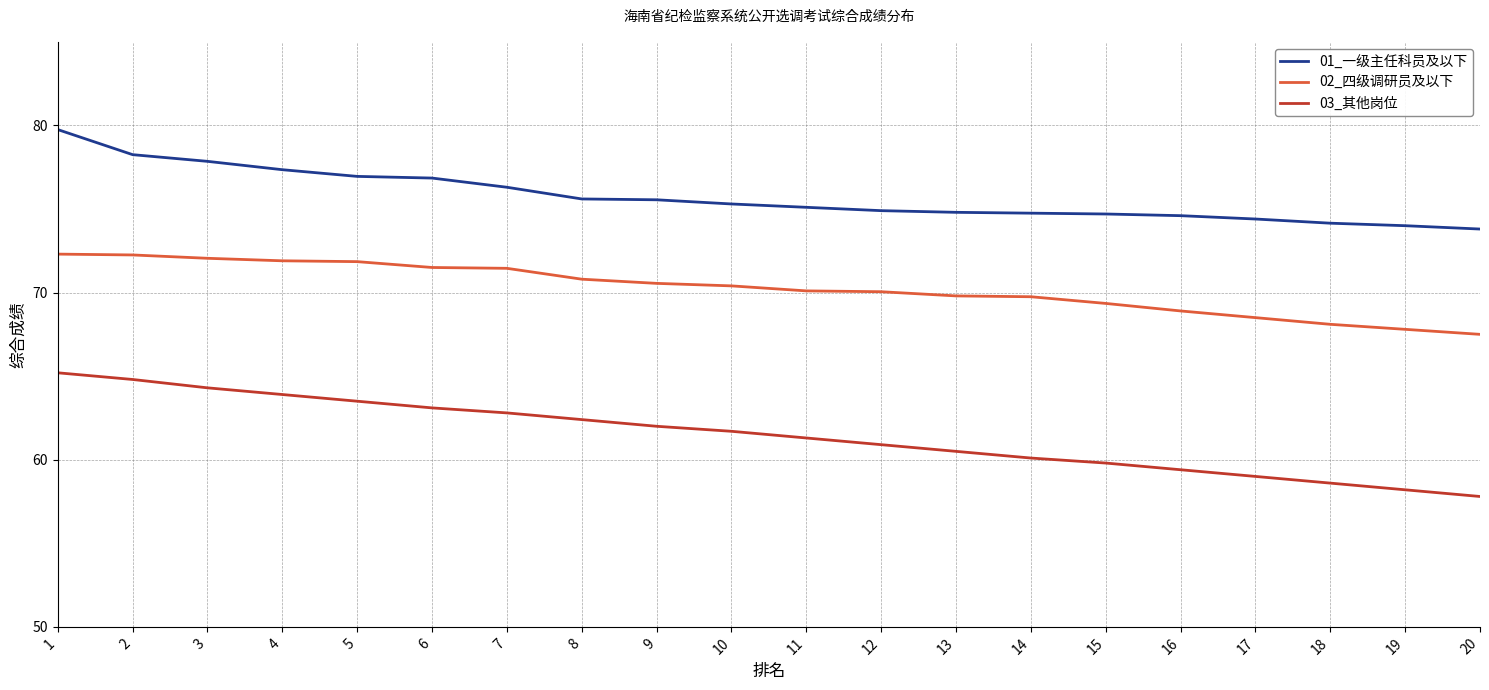

Does the chart have visible grid lines?

Yes